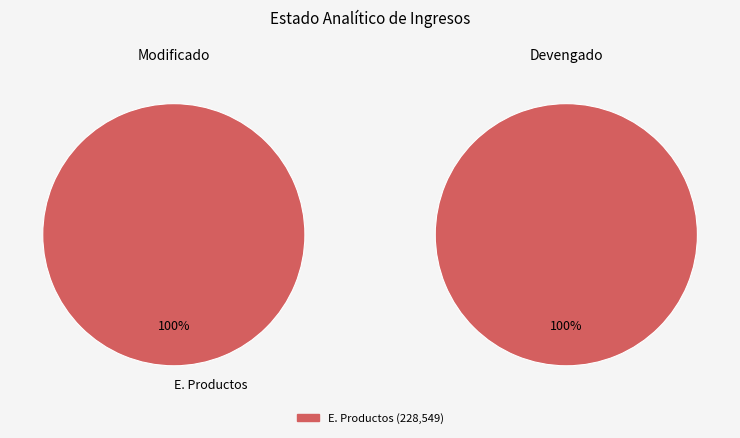

Which slice is the largest?

E. Productos